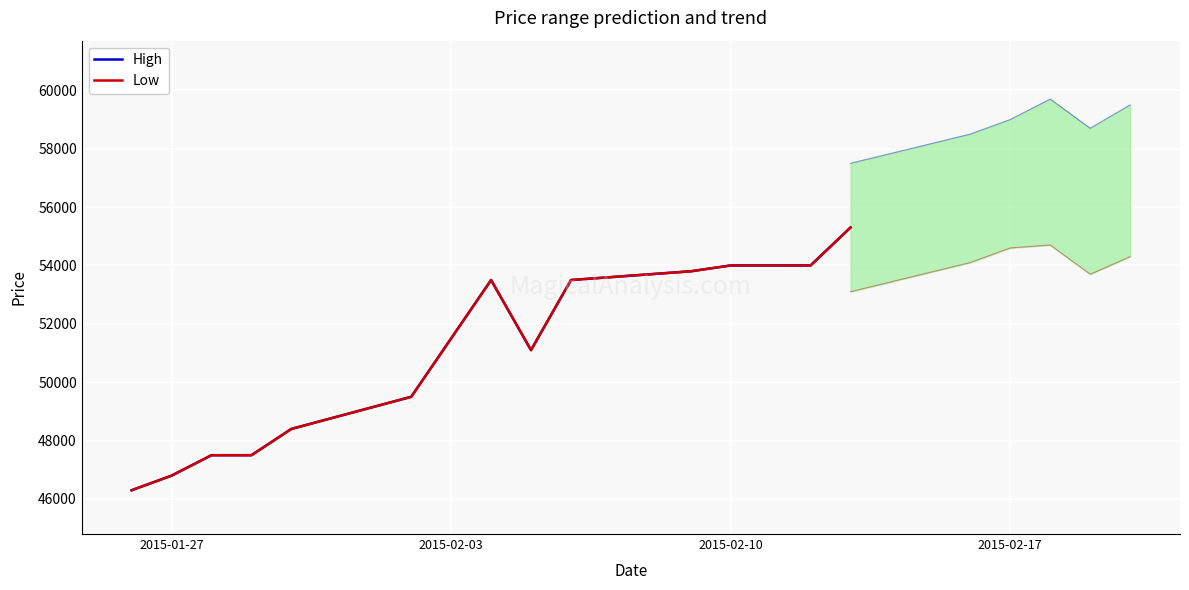

What are all the series names shown in the legend?

High, Low